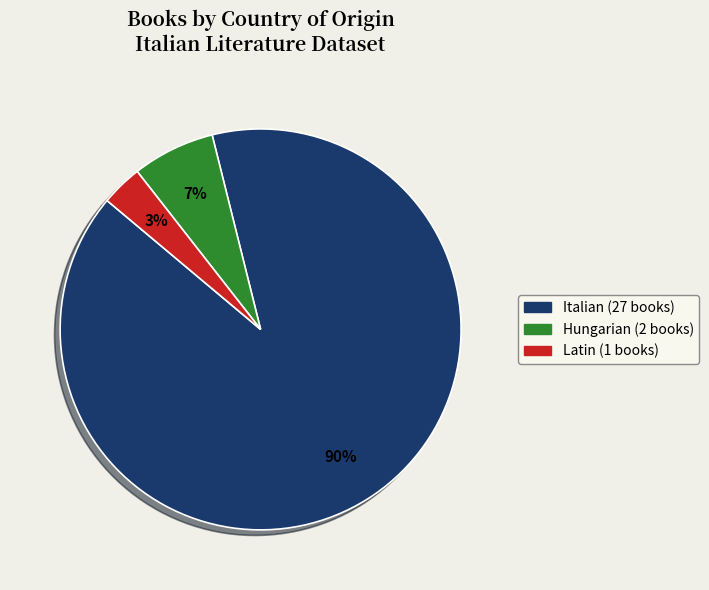

To the nearest percent, what is the difference between the largest and smallest slice percentages?

87%